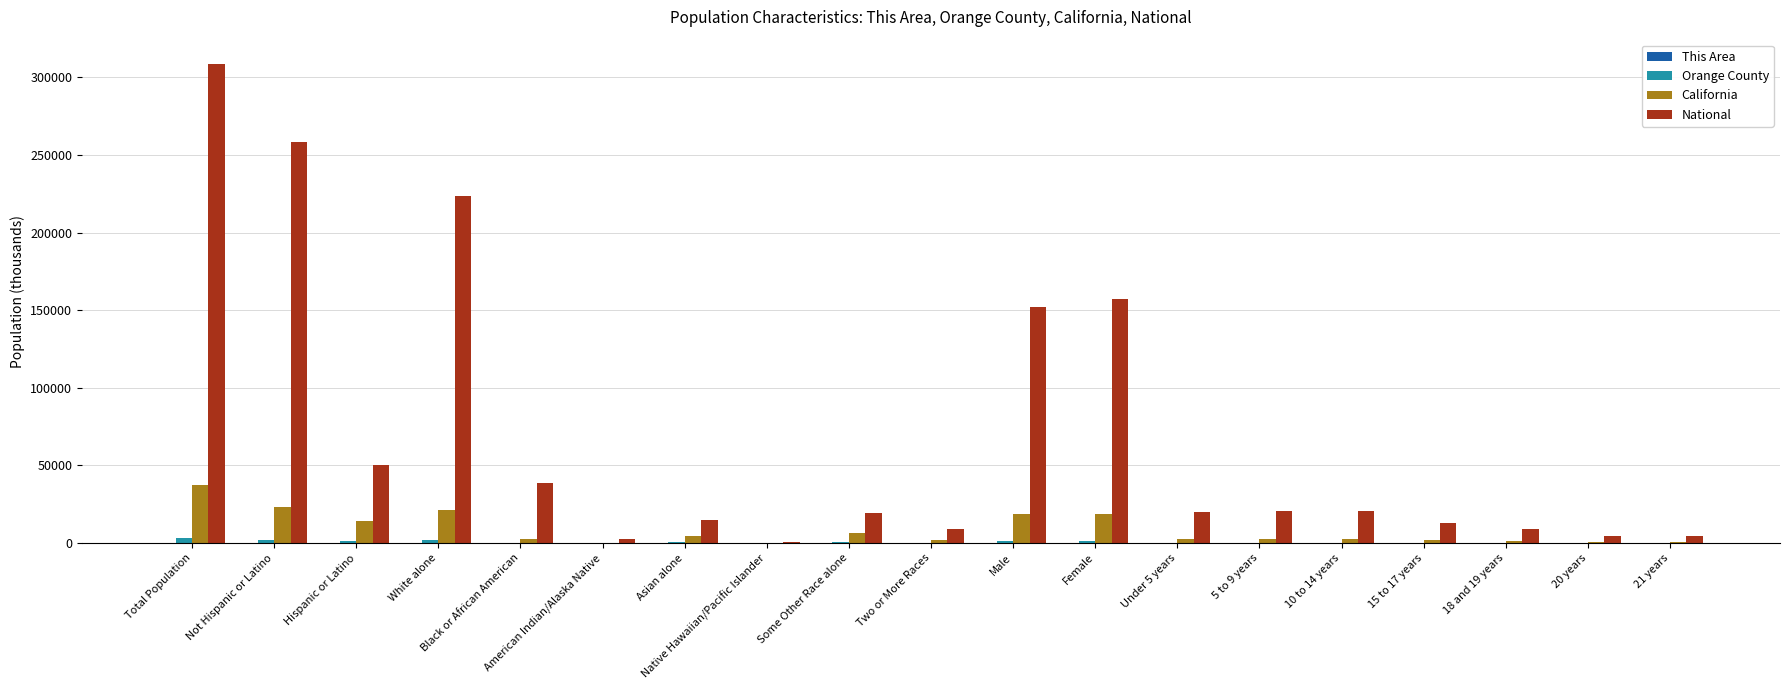

How many groups of bars are there?

19